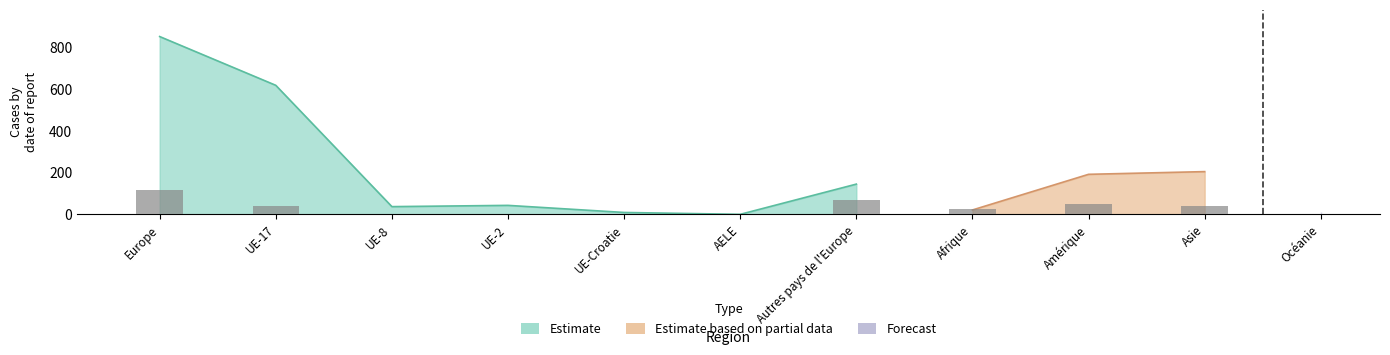

Which series has the largest total across all categories?

Estimate